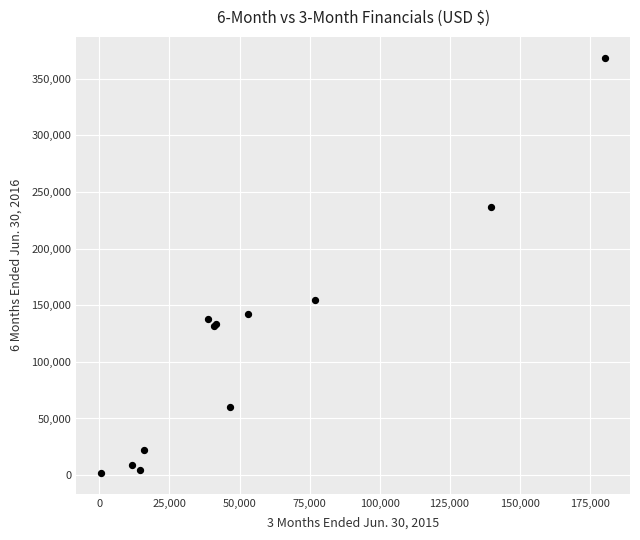

What Y value in the scatter plot is closest to 185253?

154222